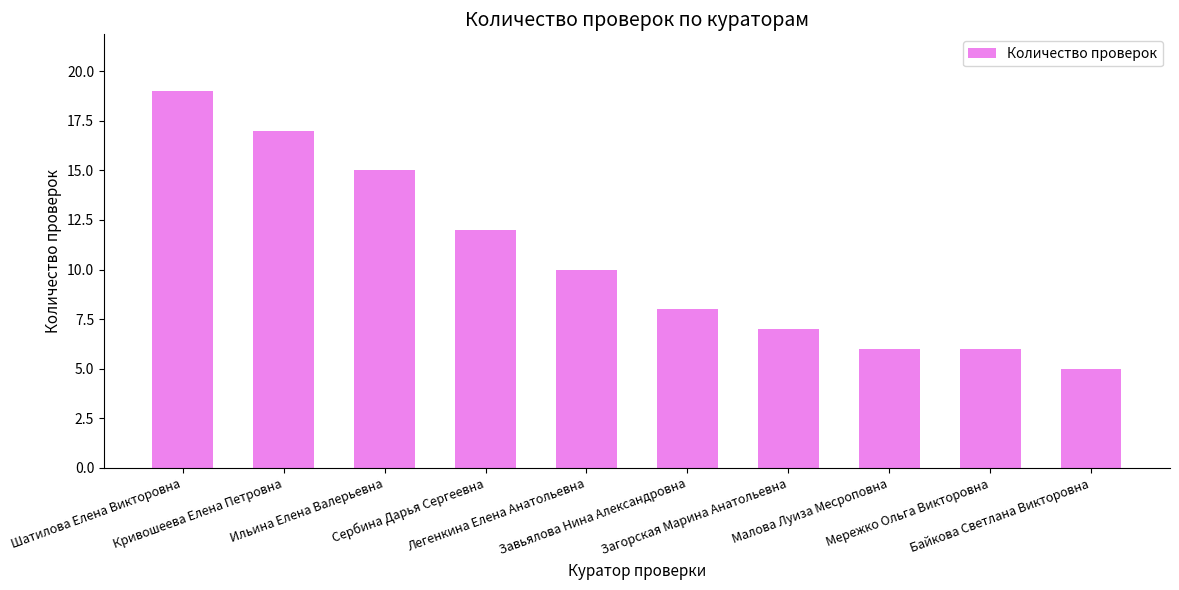

Which category has the highest value across all series?

Шатилова Елена Викторовна